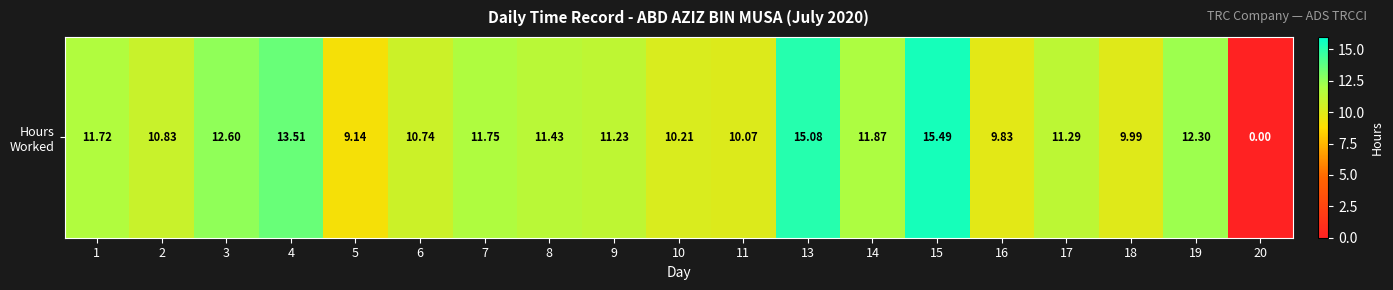

How many series are shown in this chart?

1